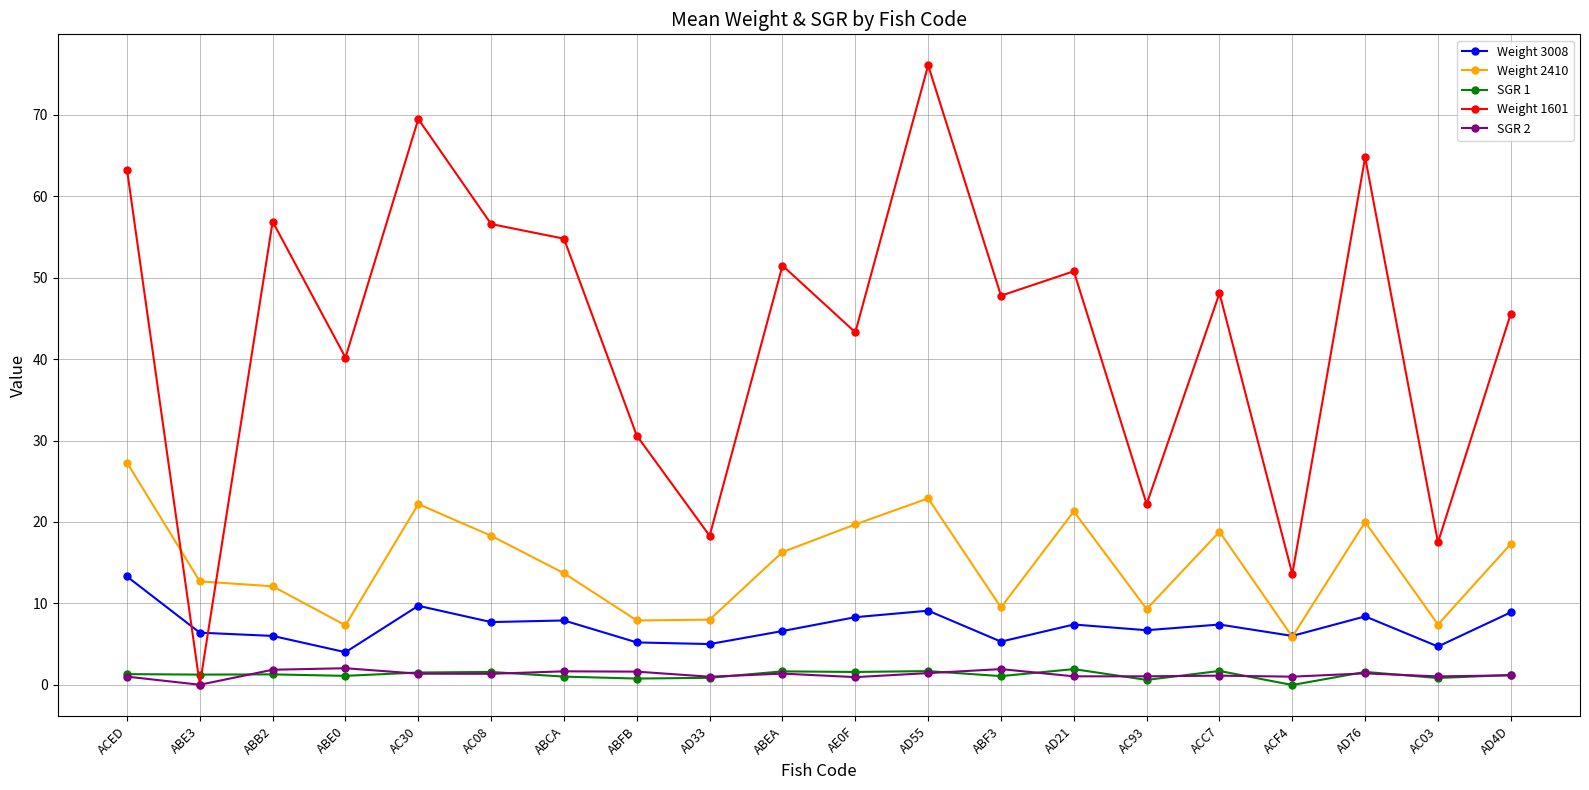

What is the lowest value of the Weight 2410 series?

5.9